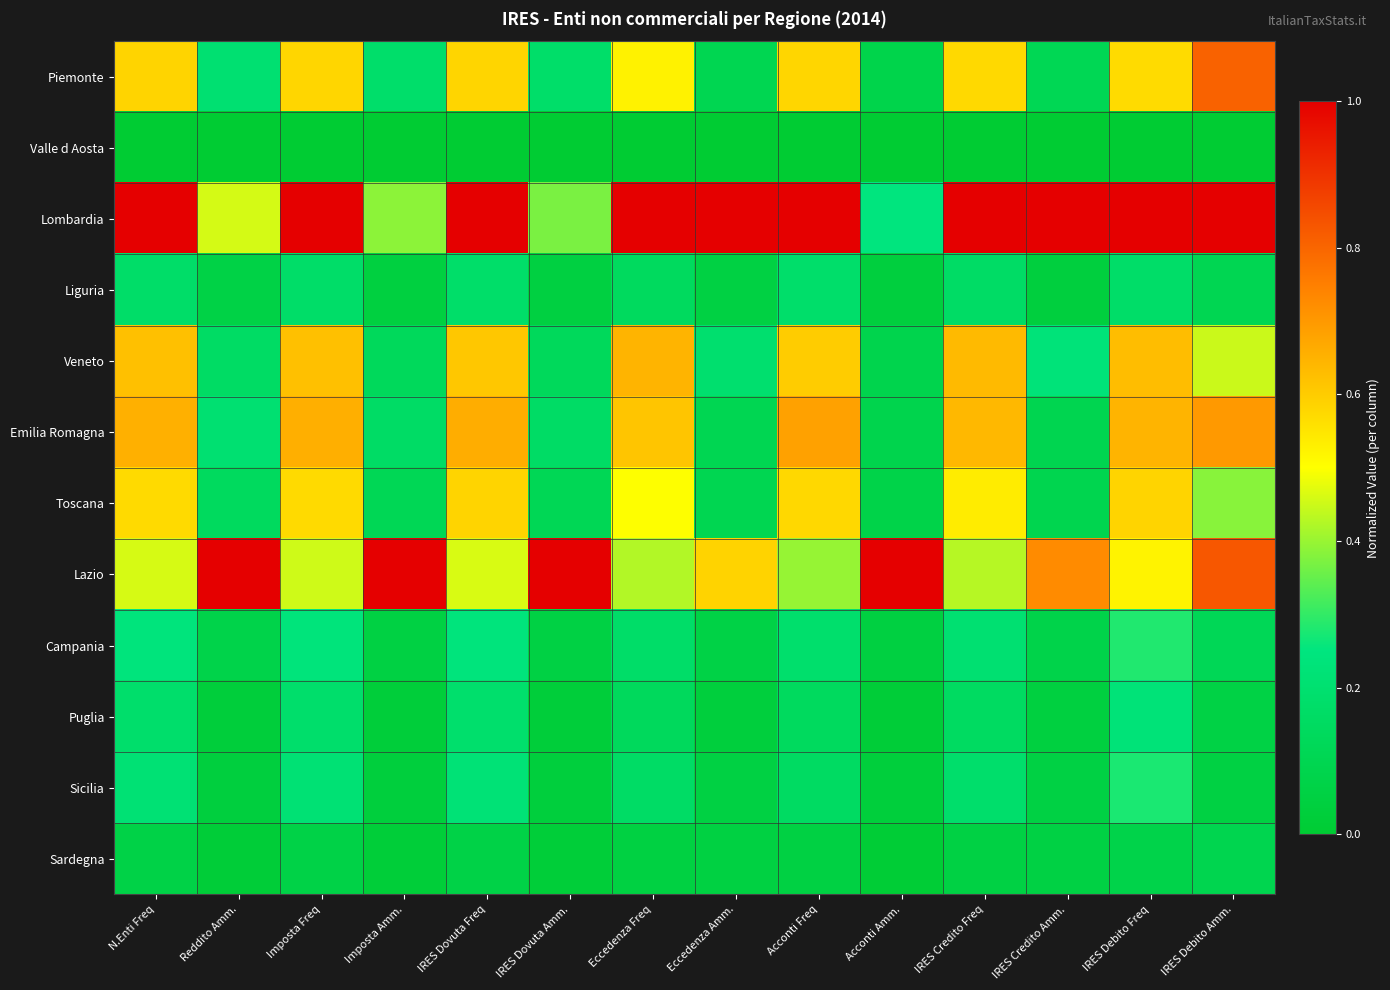

What is the difference between the highest and lowest values at Imposta Amm.?

1.0